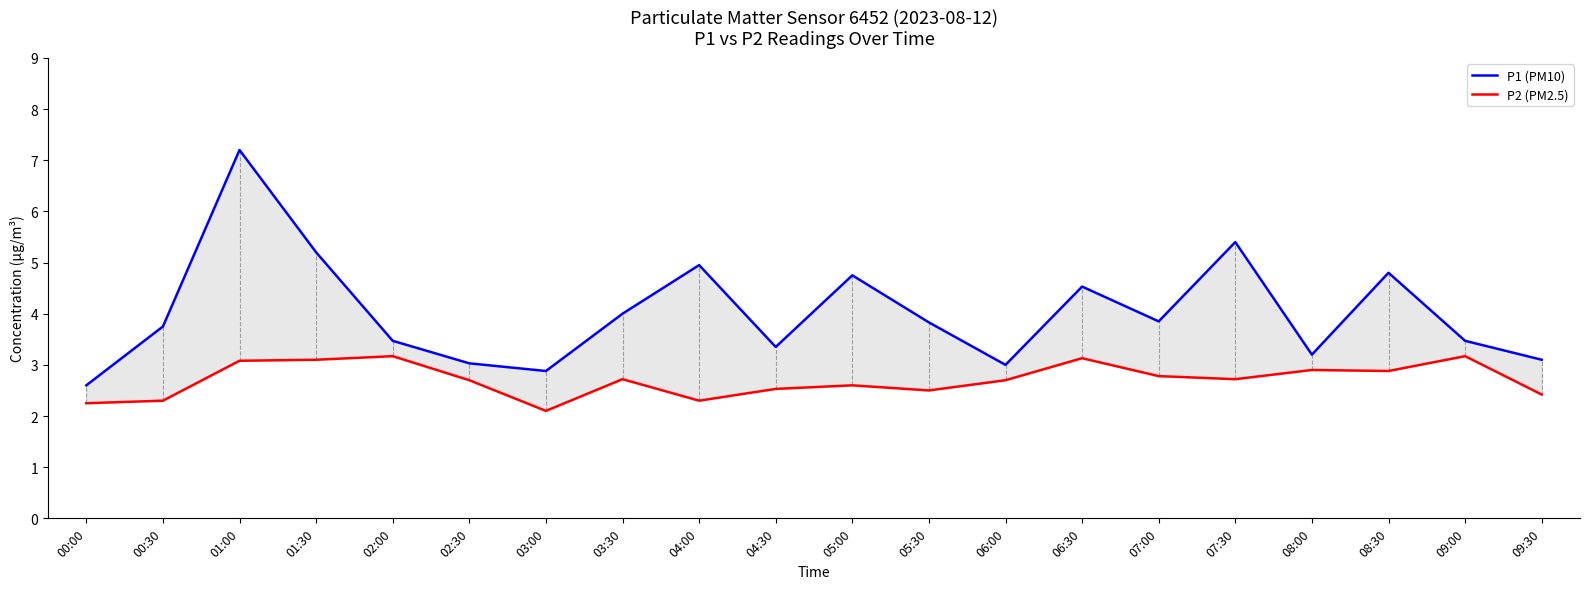

Rank the series at 02:00 from lowest to highest value.

P2 (PM2.5), P1 (PM10)